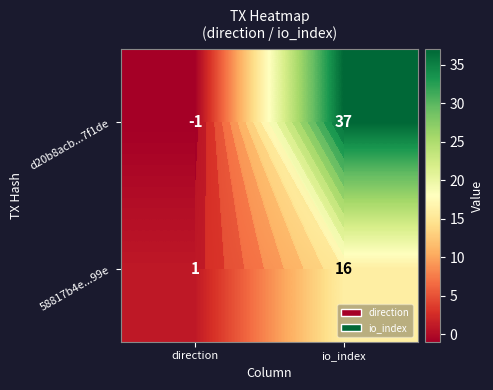

At how many categories does at least one series exceed 25?

1